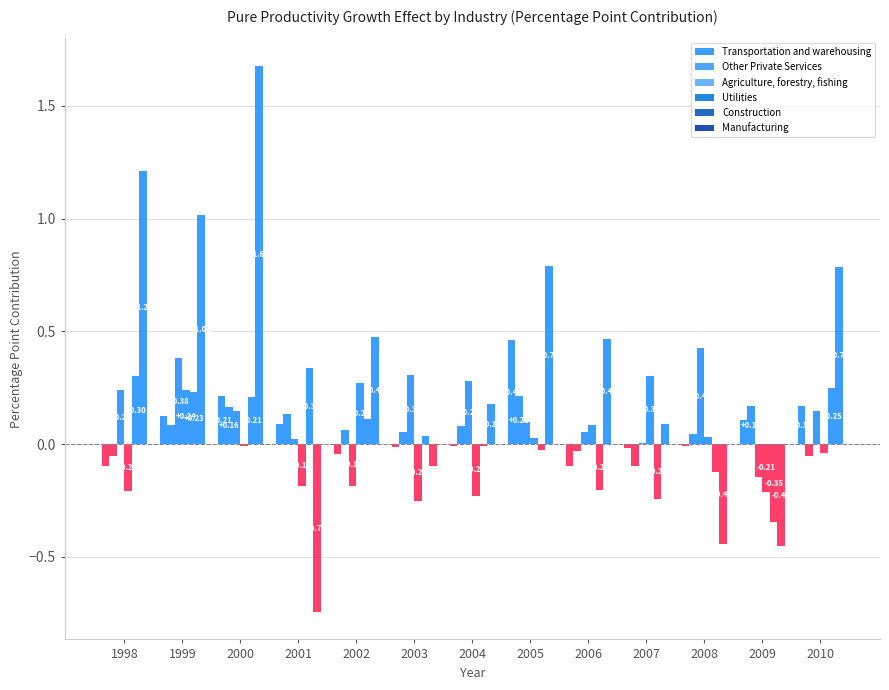

Reading left to right, what are all the values shown in this chart?

Transportation and warehousing: -0.1	0.1	0.2	0.1	-0.0	-0.0	-0.0	0.5	-0.1	-0.0	-0.0	0.1	0.2
Other Private Services: -0.1	0.1	0.2	0.1	0.1	0.1	0.1	0.2	-0.0	-0.1	0.0	0.2	-0.1
Agriculture, forestry, fishing: 0.2	0.4	0.1	0.0	-0.2	0.3	0.3	0.1	0.1	0.0	0.4	-0.1	0.1
Utilities: -0.2	0.2	-0.0	-0.2	0.3	-0.3	-0.2	0.0	0.1	0.3	0.0	-0.2	-0.0
Construction: 0.3	0.2	0.2	0.3	0.1	0.0	-0.0	-0.0	-0.2	-0.2	-0.1	-0.3	0.2
Manufacturing: 1.2	1.0	1.7	-0.7	0.5	-0.1	0.2	0.8	0.5	0.1	-0.4	-0.5	0.8